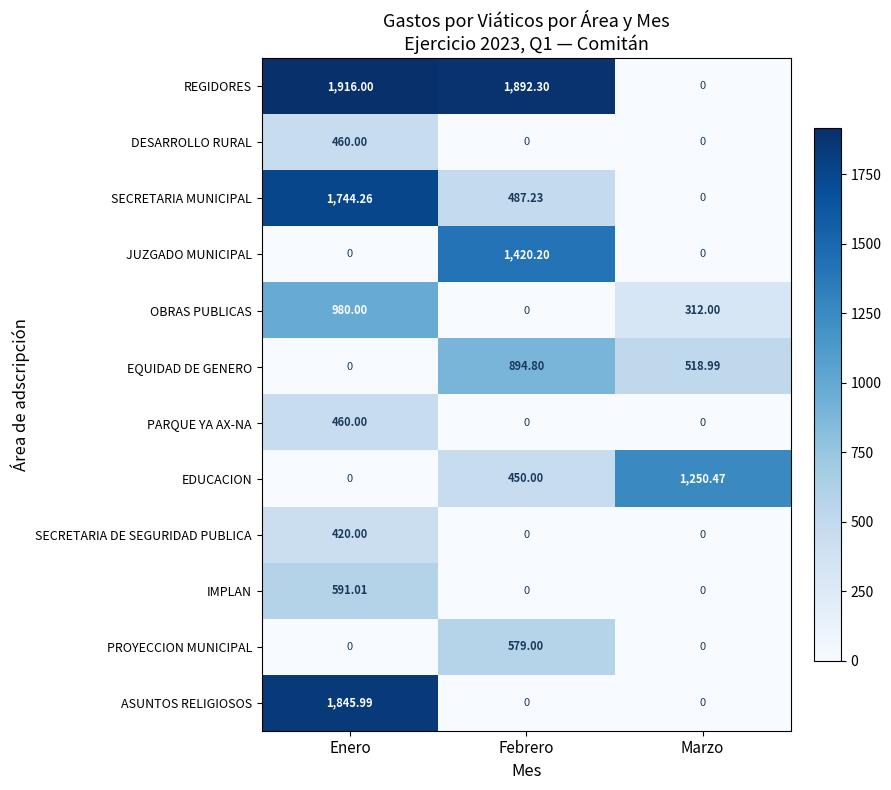

Which series has the largest range (max minus min)?

REGIDORES